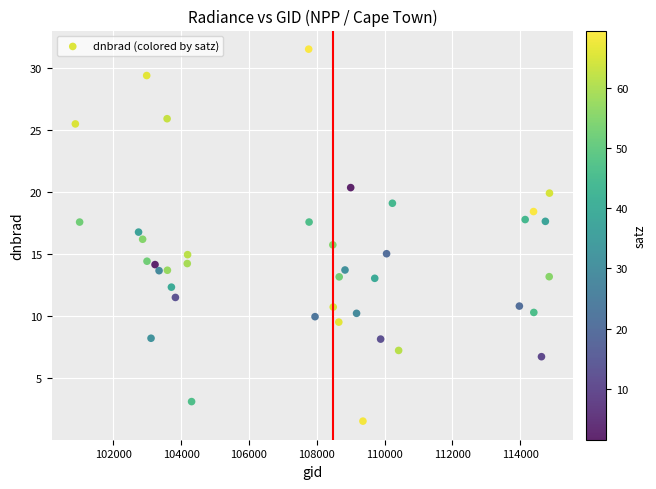

What is the range of X values (max minus min)?

13984.0